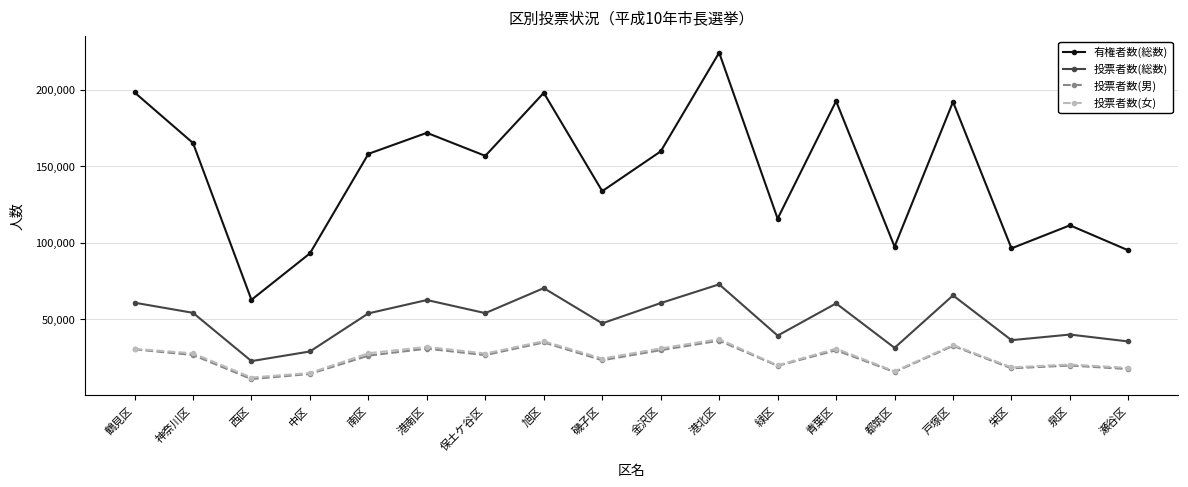

Between 神奈川区 and 南区, which series saw the biggest shift?

有権者数(総数)